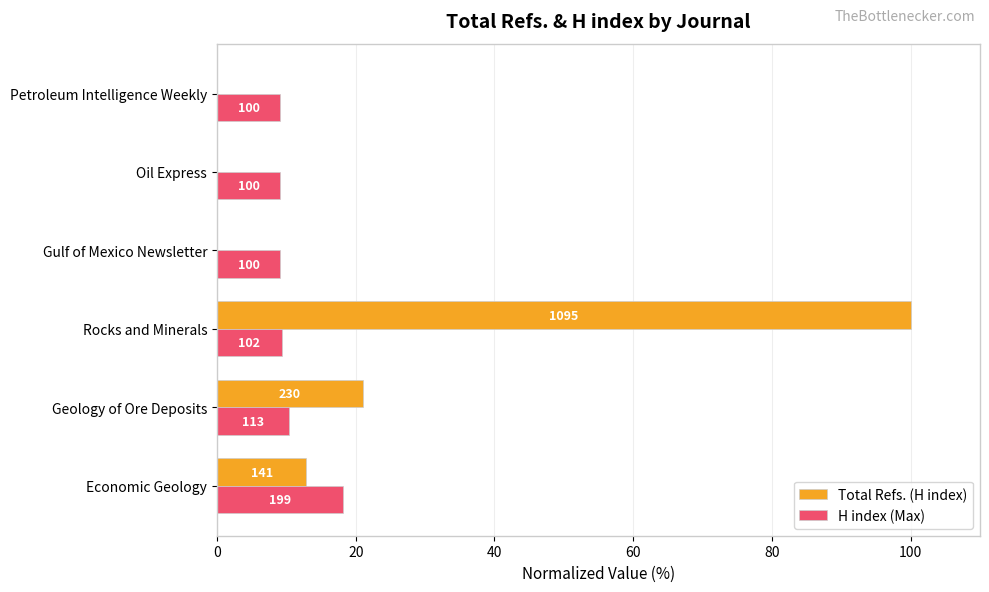

What is the average value of the Total Refs. (H index) series?

22.3